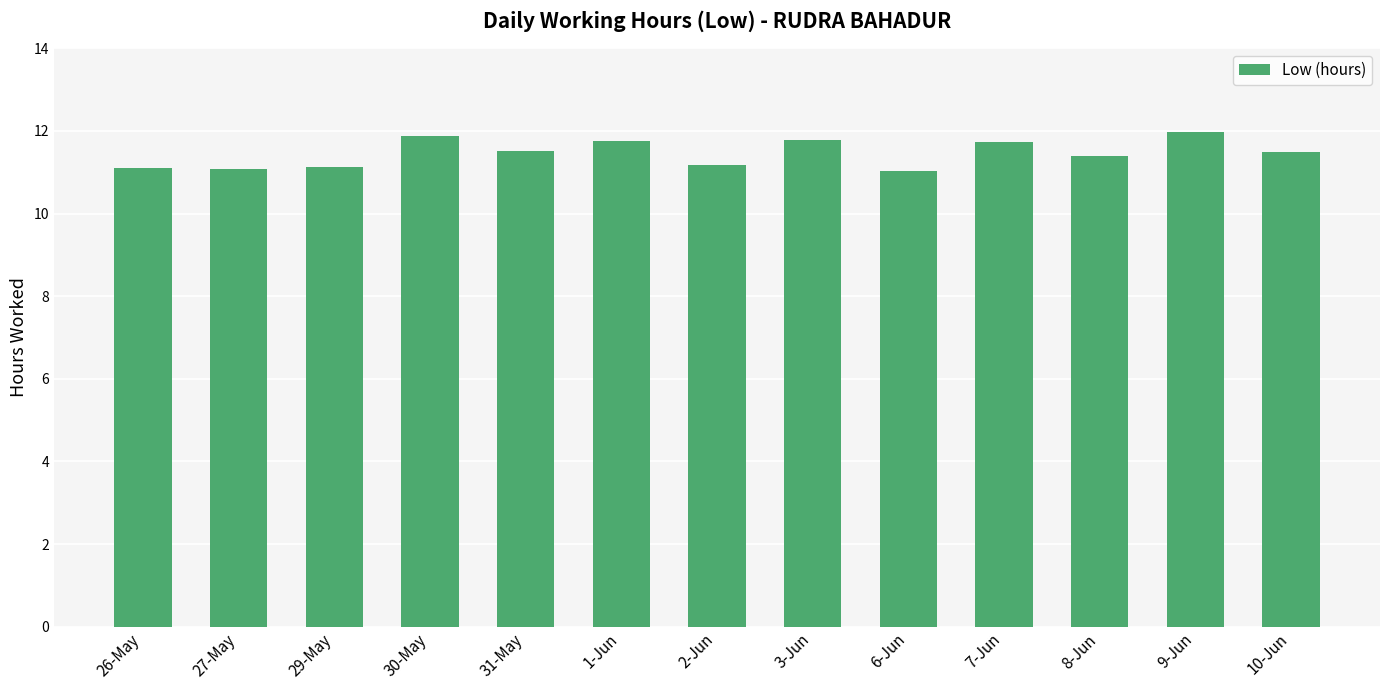

What is the approximate value at 30-May?

11.9